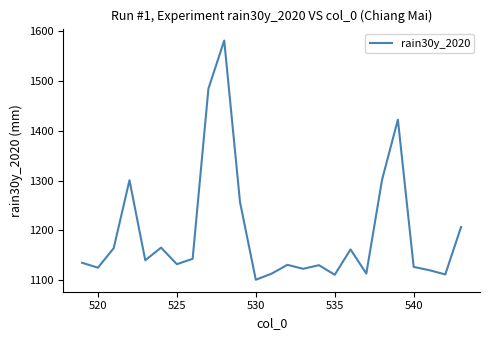

What is the difference between the maximum and minimum values?

479.3